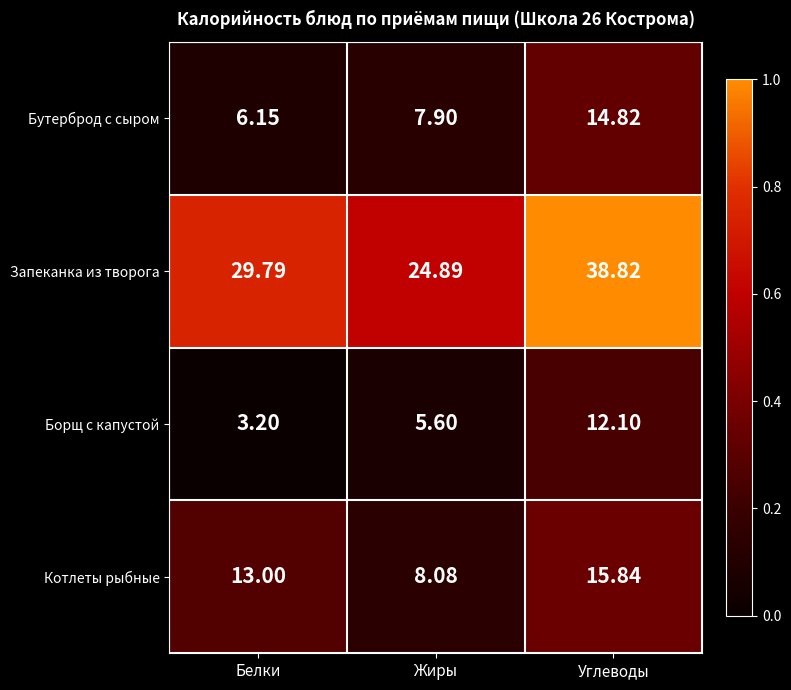

Which series has the largest total across all categories?

Запеканка из творога